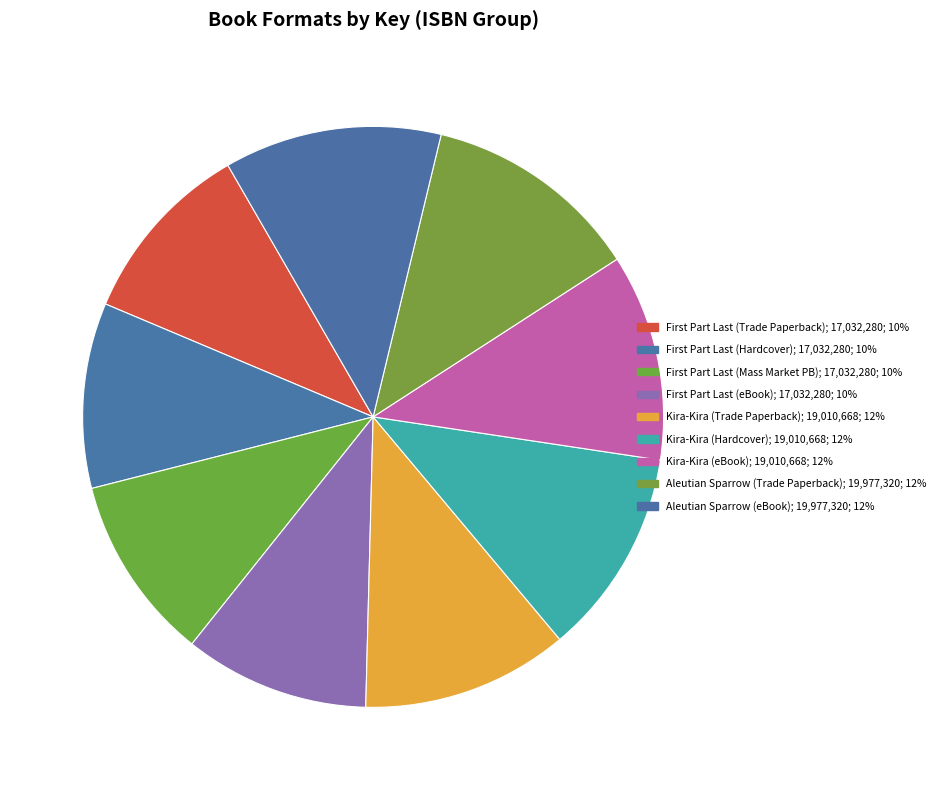

Is there a majority slice in this chart?

No